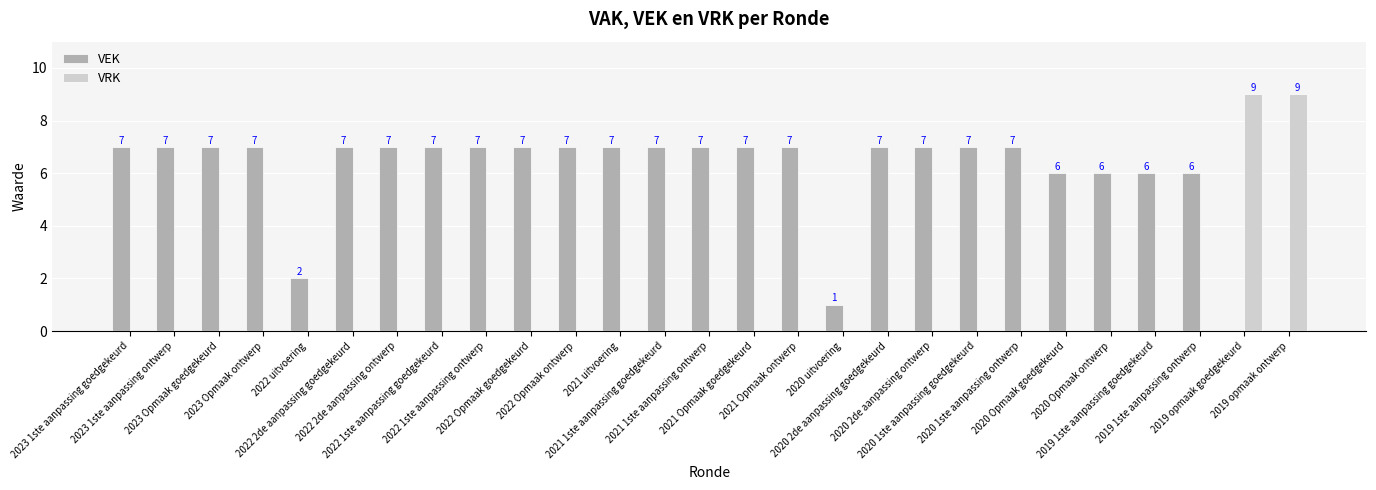

What is the sum of all VEK values?

160